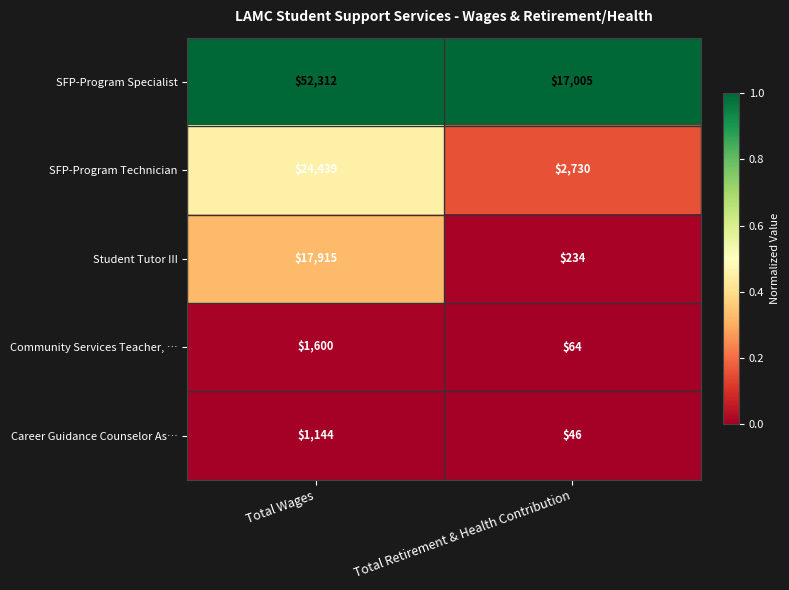

How many categories are shown in the chart?

2